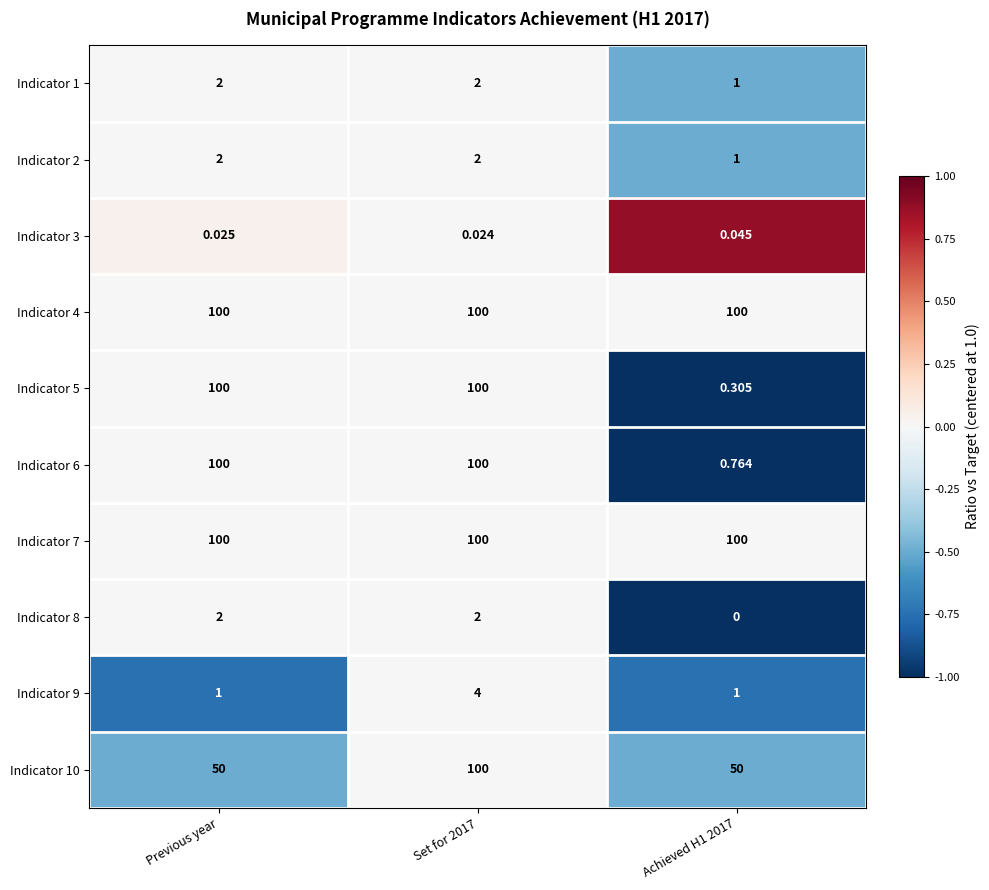

Is the value of Indicator 1 at Previous year greater than the value of Indicator 3 at Set for 2017?

Yes